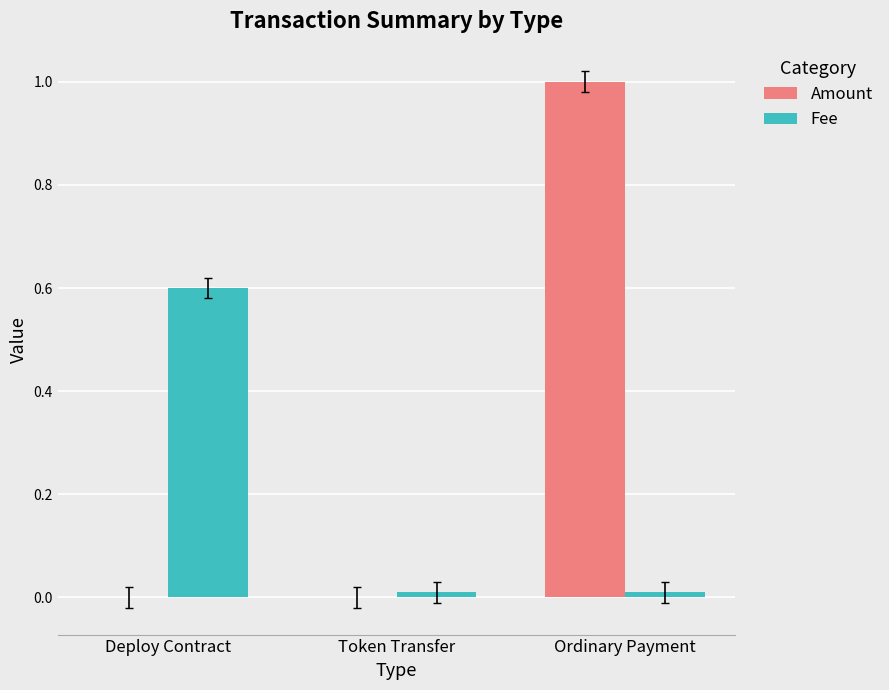

Between Token Transfer and Ordinary Payment, which series saw the biggest shift?

Amount